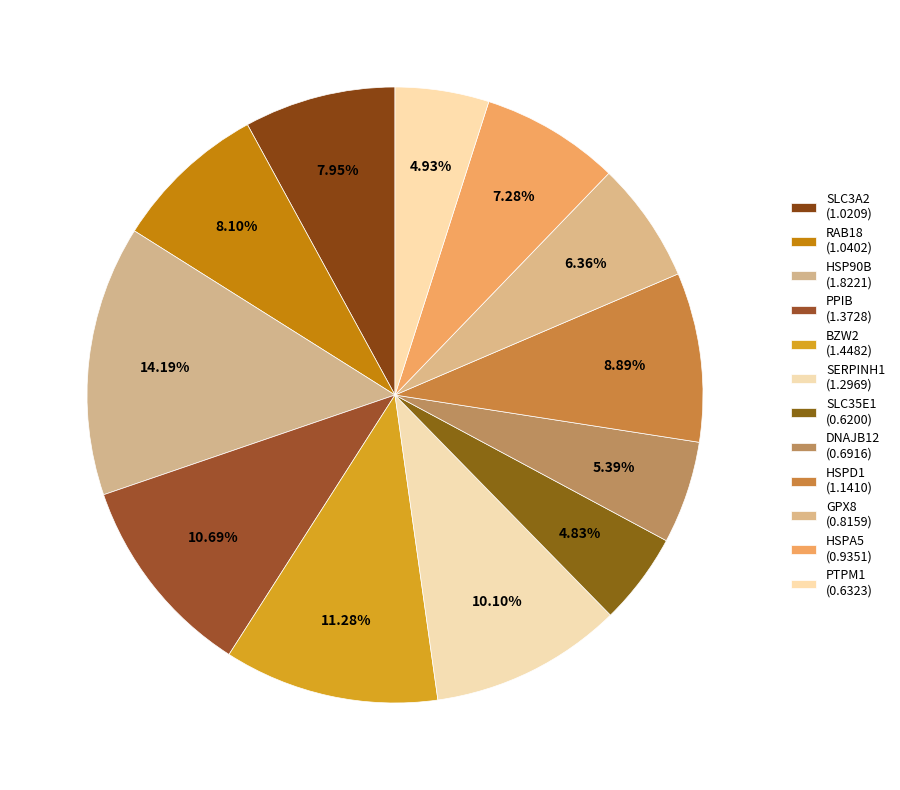

To the nearest percent, what is the combined percentage of DNAJB12 and HSPD1?

14%